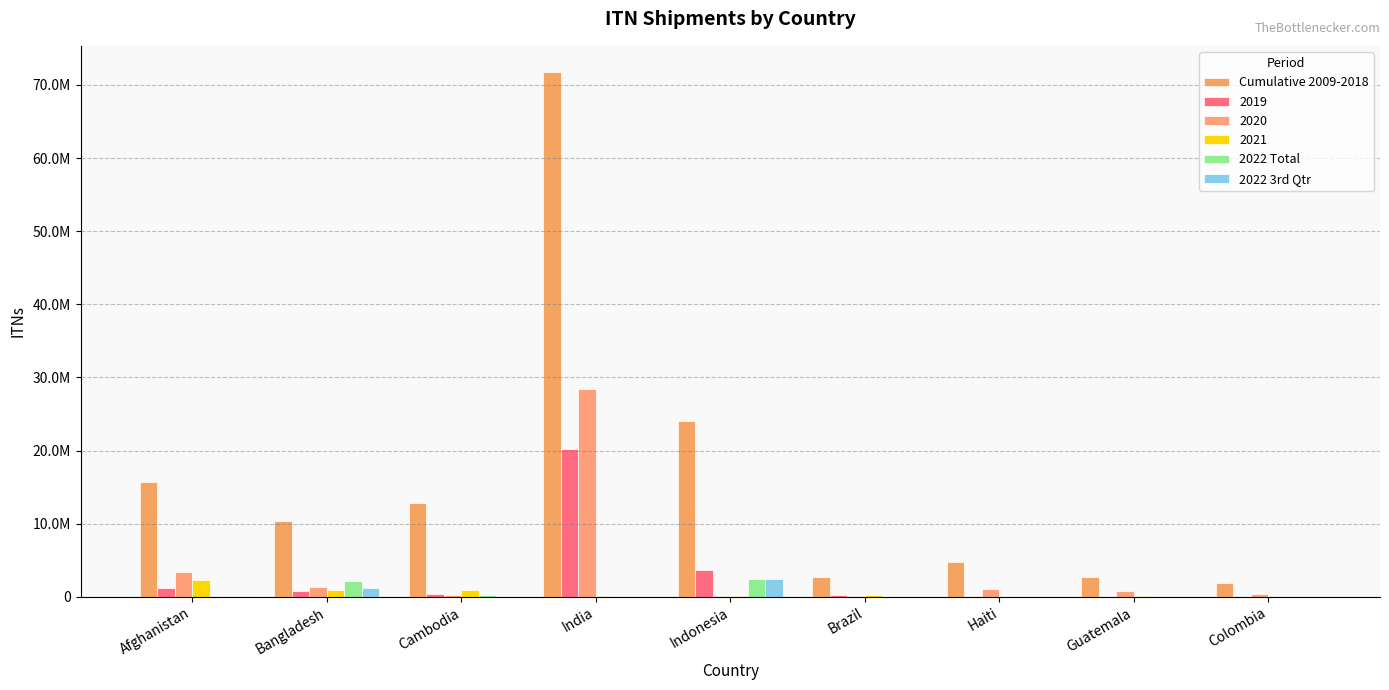

Is it true that Cumulative 2009-2018 equals 127228937 at India?

False